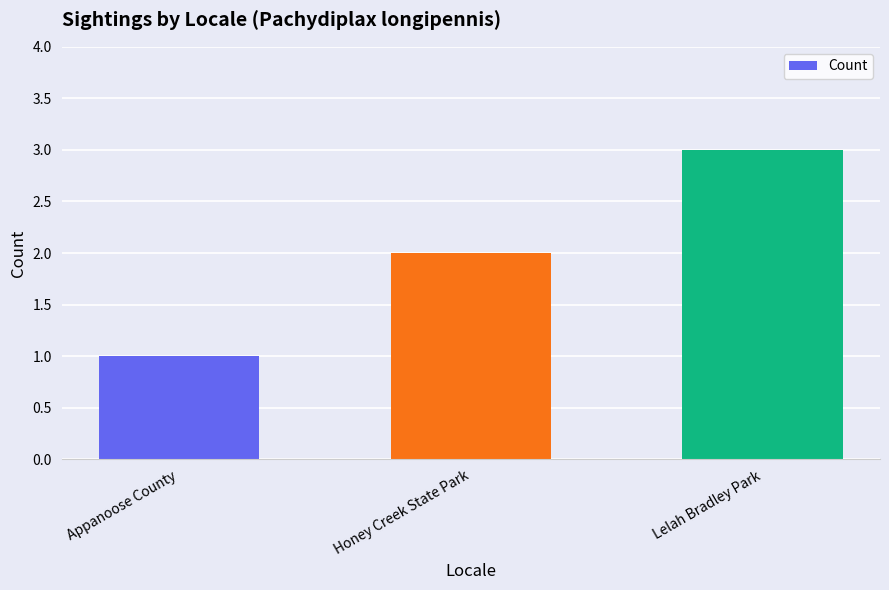

Does the chart contain any negative values?

No